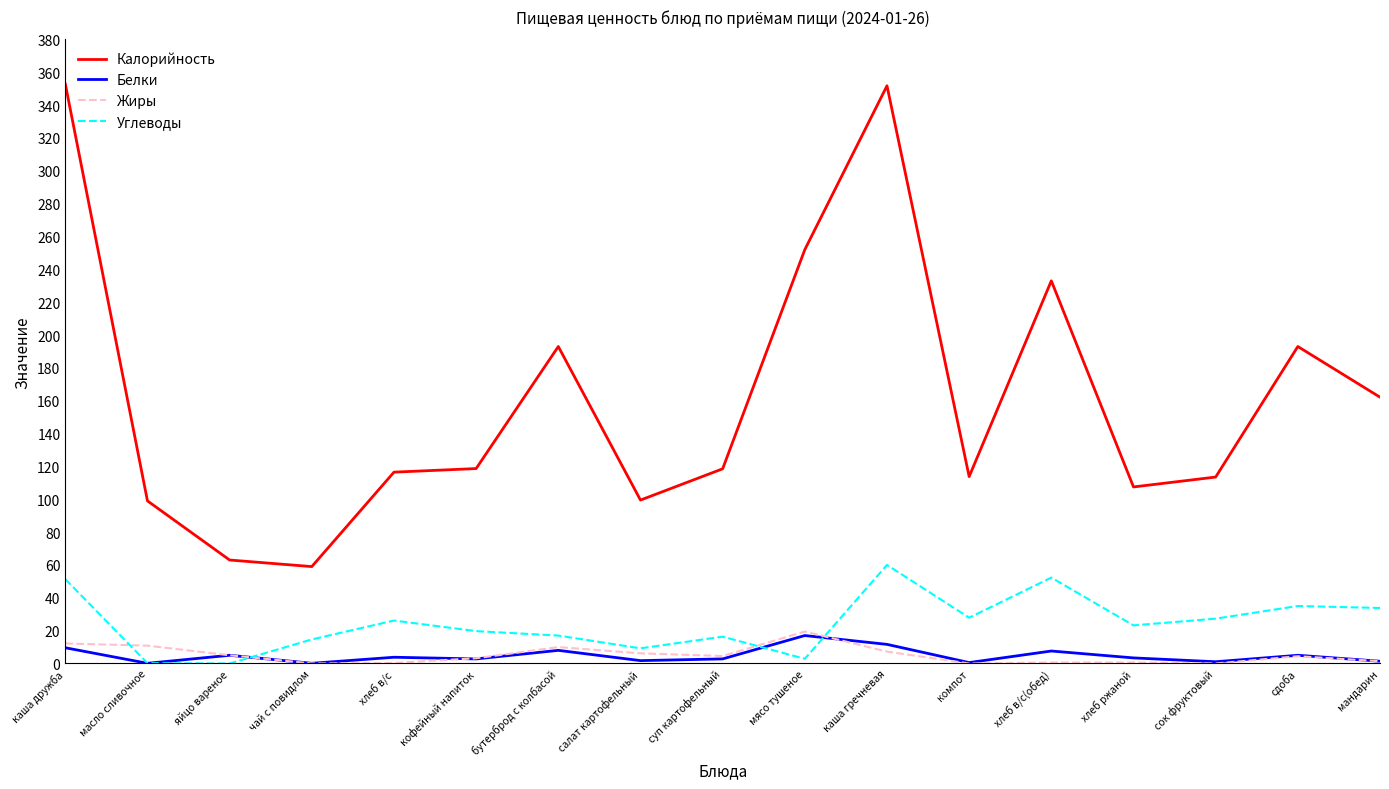

Which series ends up on top after the final intersection of Углеводы and Белки?

Углеводы